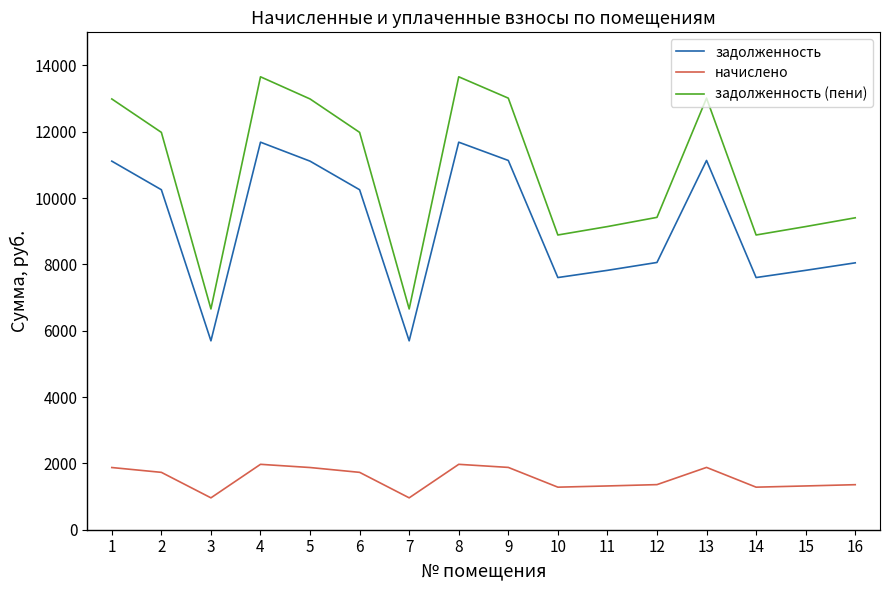

Does the chart have visible grid lines?

No